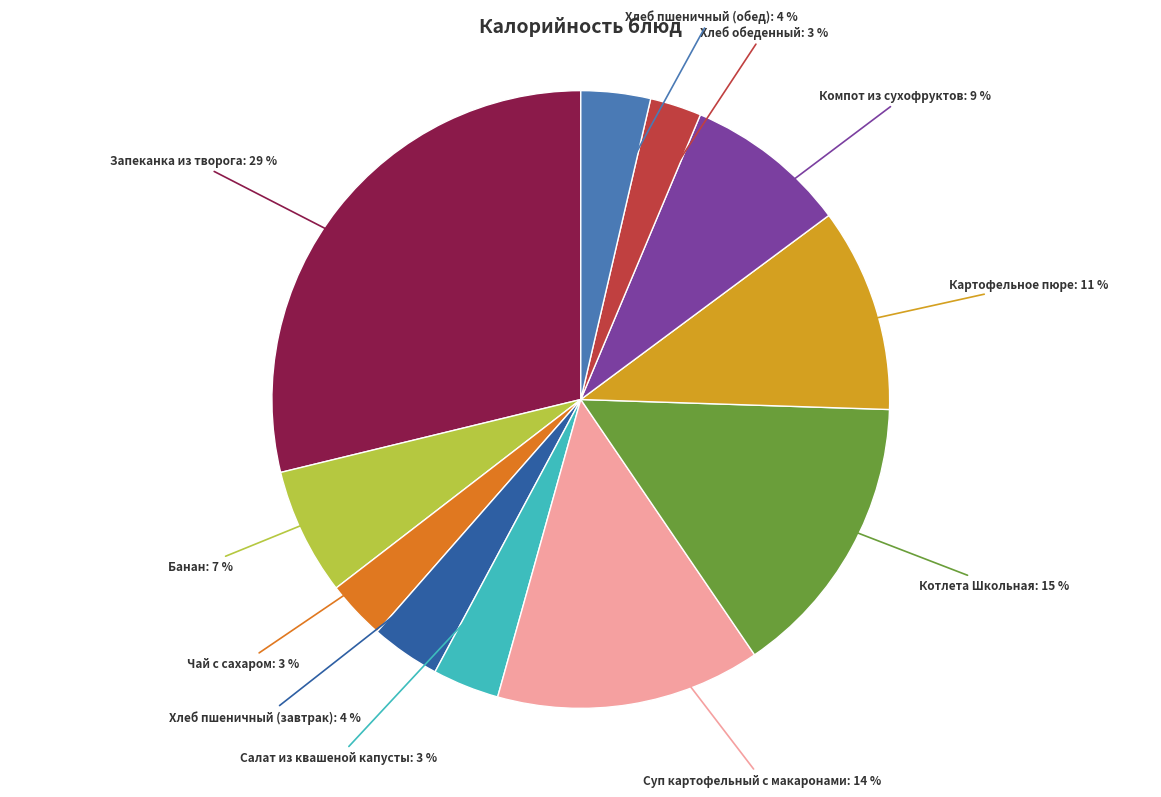

To the nearest percent, what is the average slice percentage?

9%